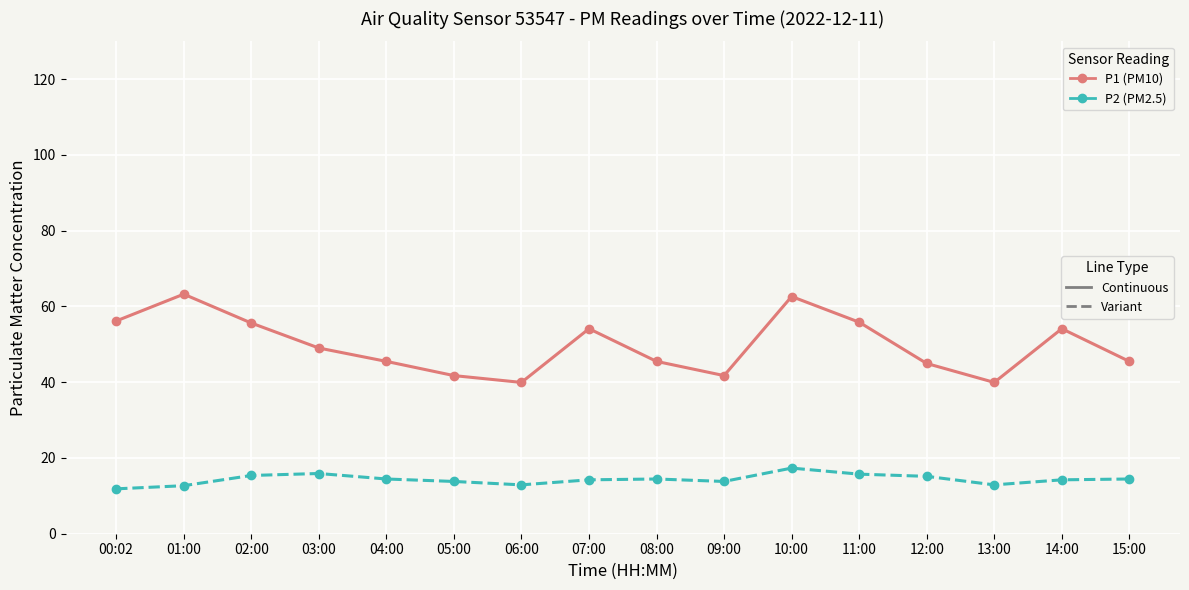

What is the total value across all series at 06:00?

52.9